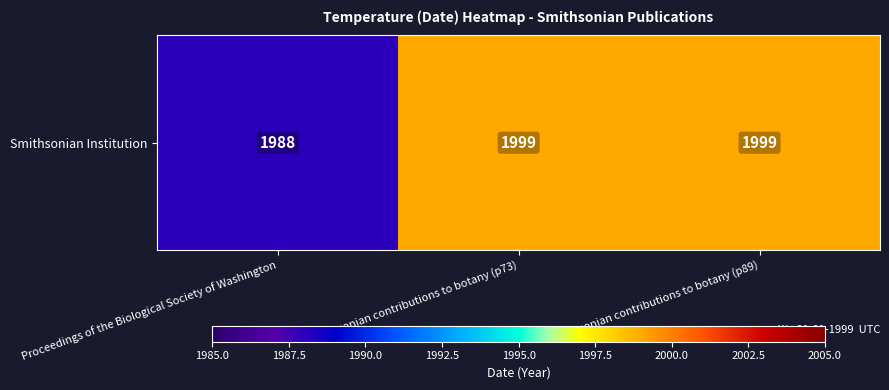

What is the change in value from Proceedings of the Biological Society of Washington to Smithsonian contributions to botany (p89)?

+11